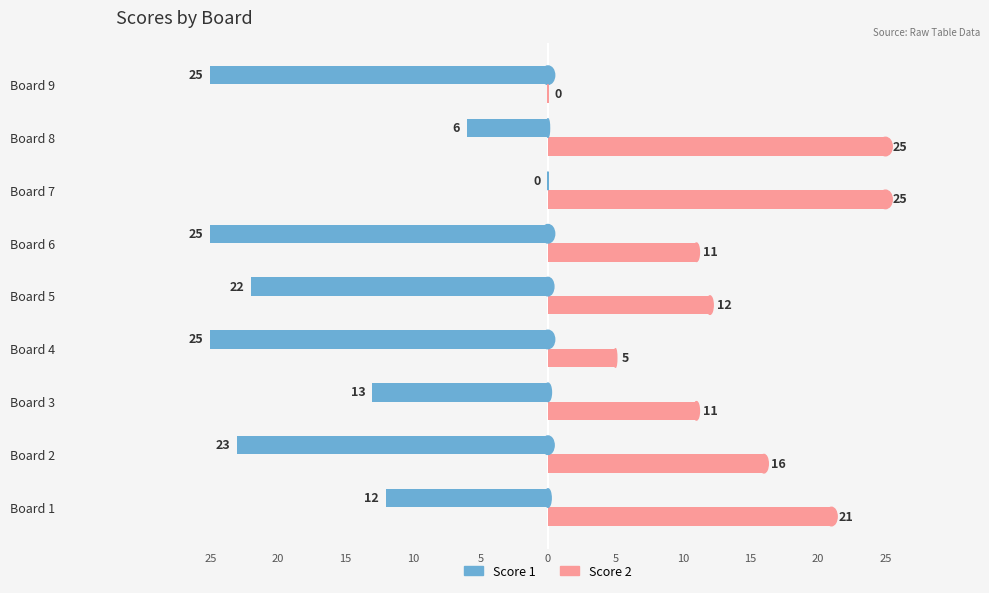

What are all the series names shown in the legend?

Score 1, Score 2